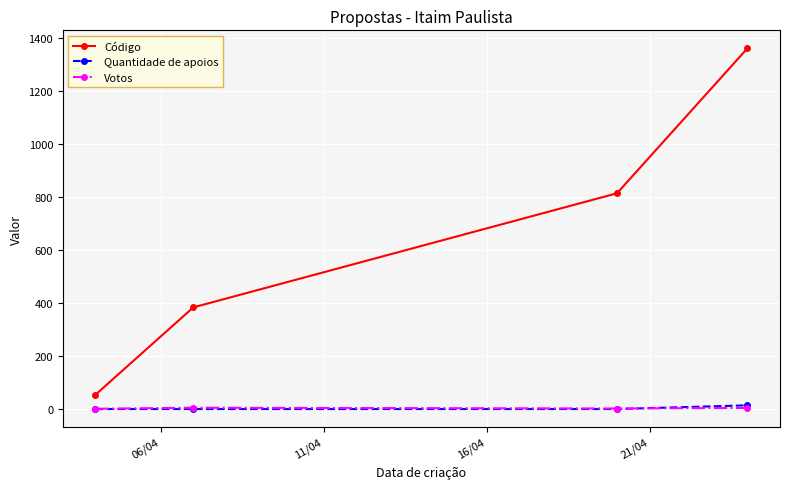

True or false: Votos and Código intersect in this chart.

False